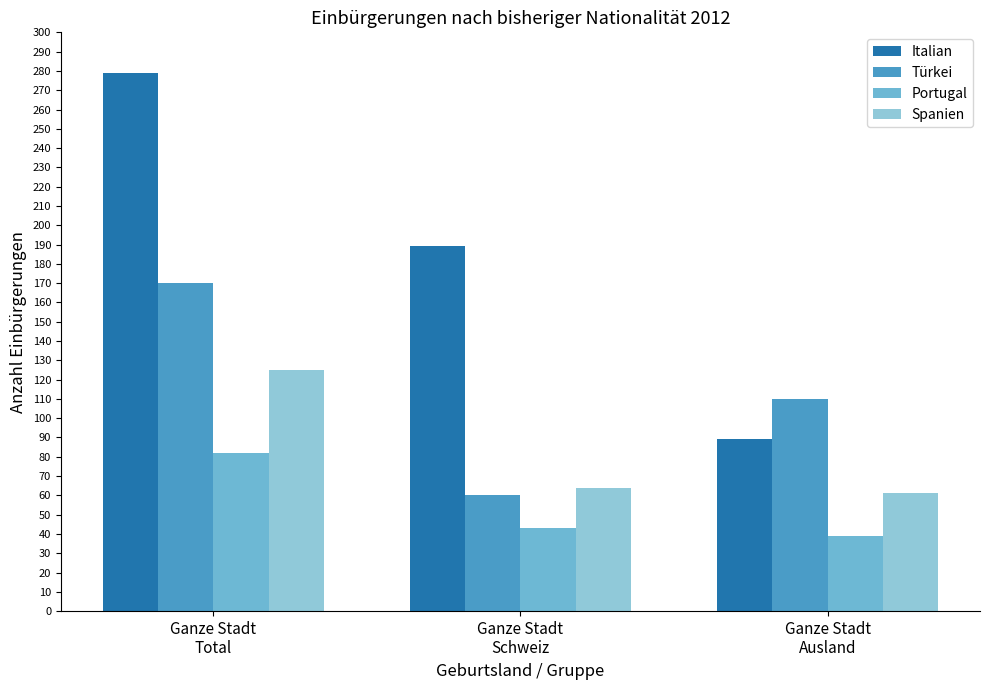

Read the Italian value at Ganze Stadt
Ausland, to the nearest 10.

90